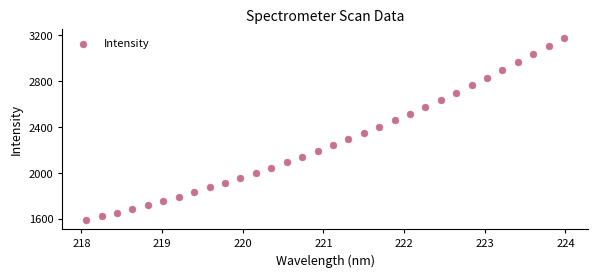

What is the range of X values (max minus min)?

5.9